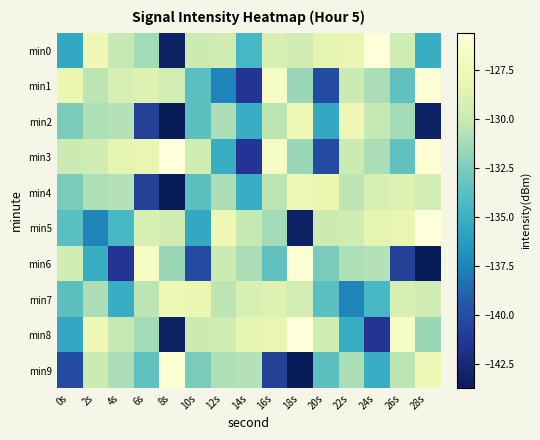

At 28s, list the series in order from smallest to largest.

min6, min2, min0, min8, min7, min4, min9, min1, min3, min5